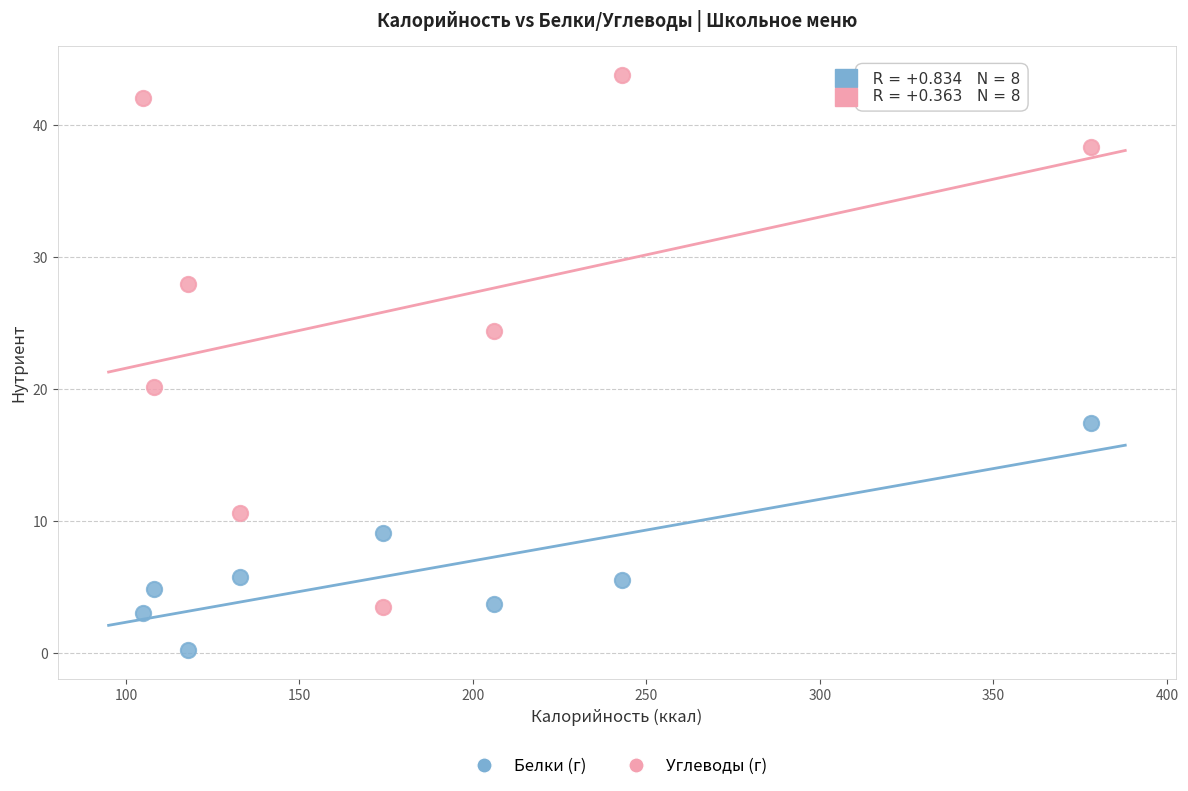

Across all data points, what is the range of X values (max minus min)?

273.0